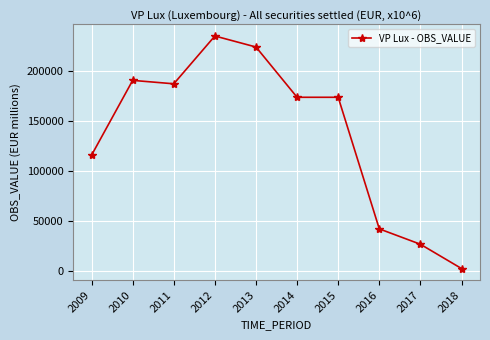

Reading left to right, what are all the values shown in this chart?

2009=115920	2010=190923	2011=187490	2012=235444	2013=224376	2014=173964	2015=173964	2016=41949	2017=26538	2018=2185